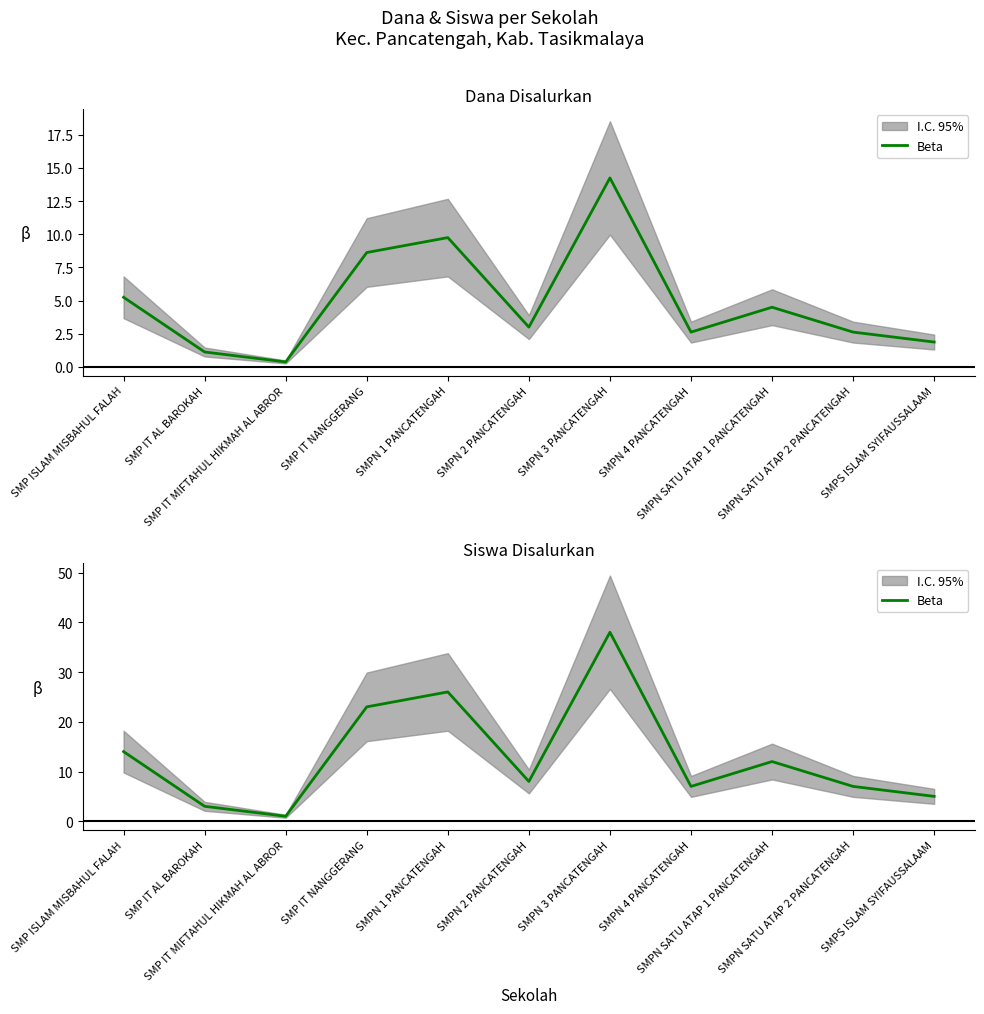

How many points are lower than both their immediate neighbors (excluding endpoints)?

3